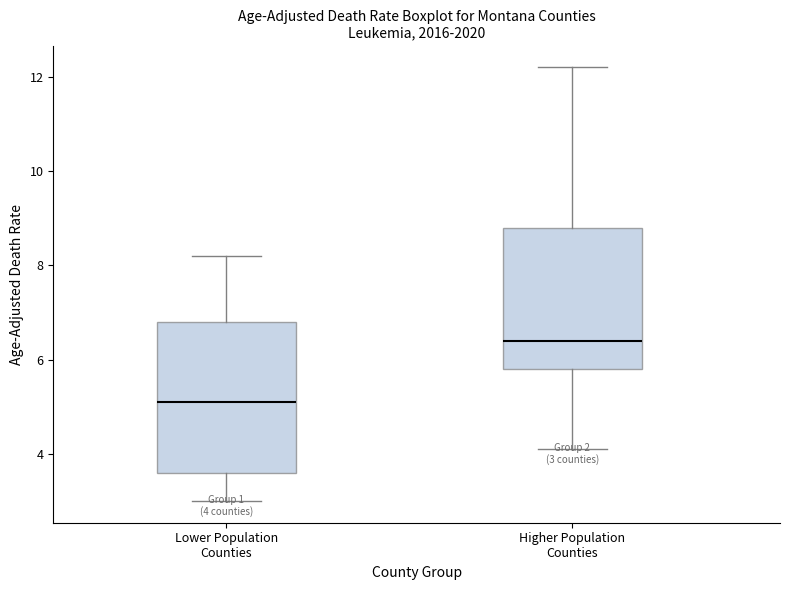

Which box's median line is the highest?

Higher Population Counties